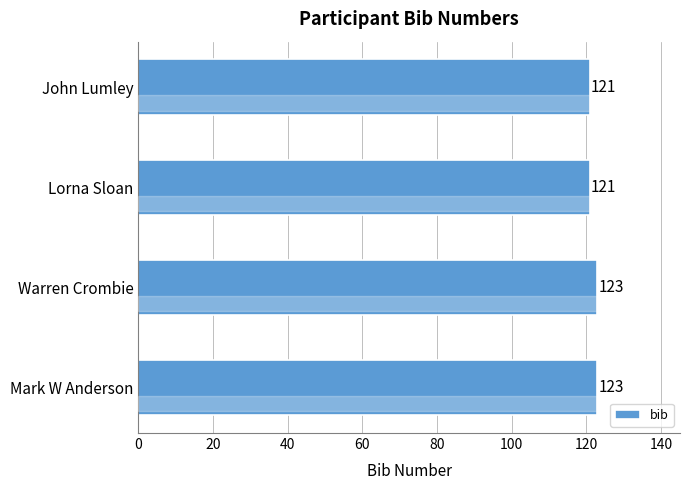

What is the difference between the maximum and minimum values?

2